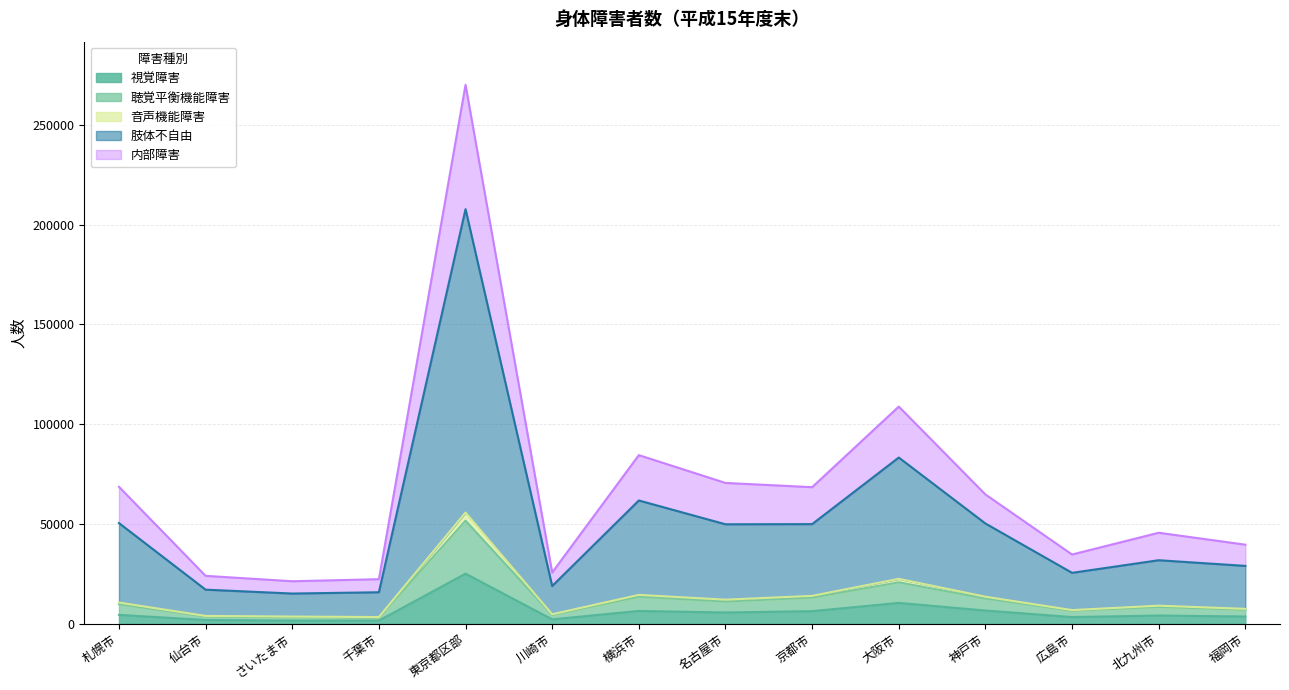

What is the label of the 2nd point from the right?

北九州市